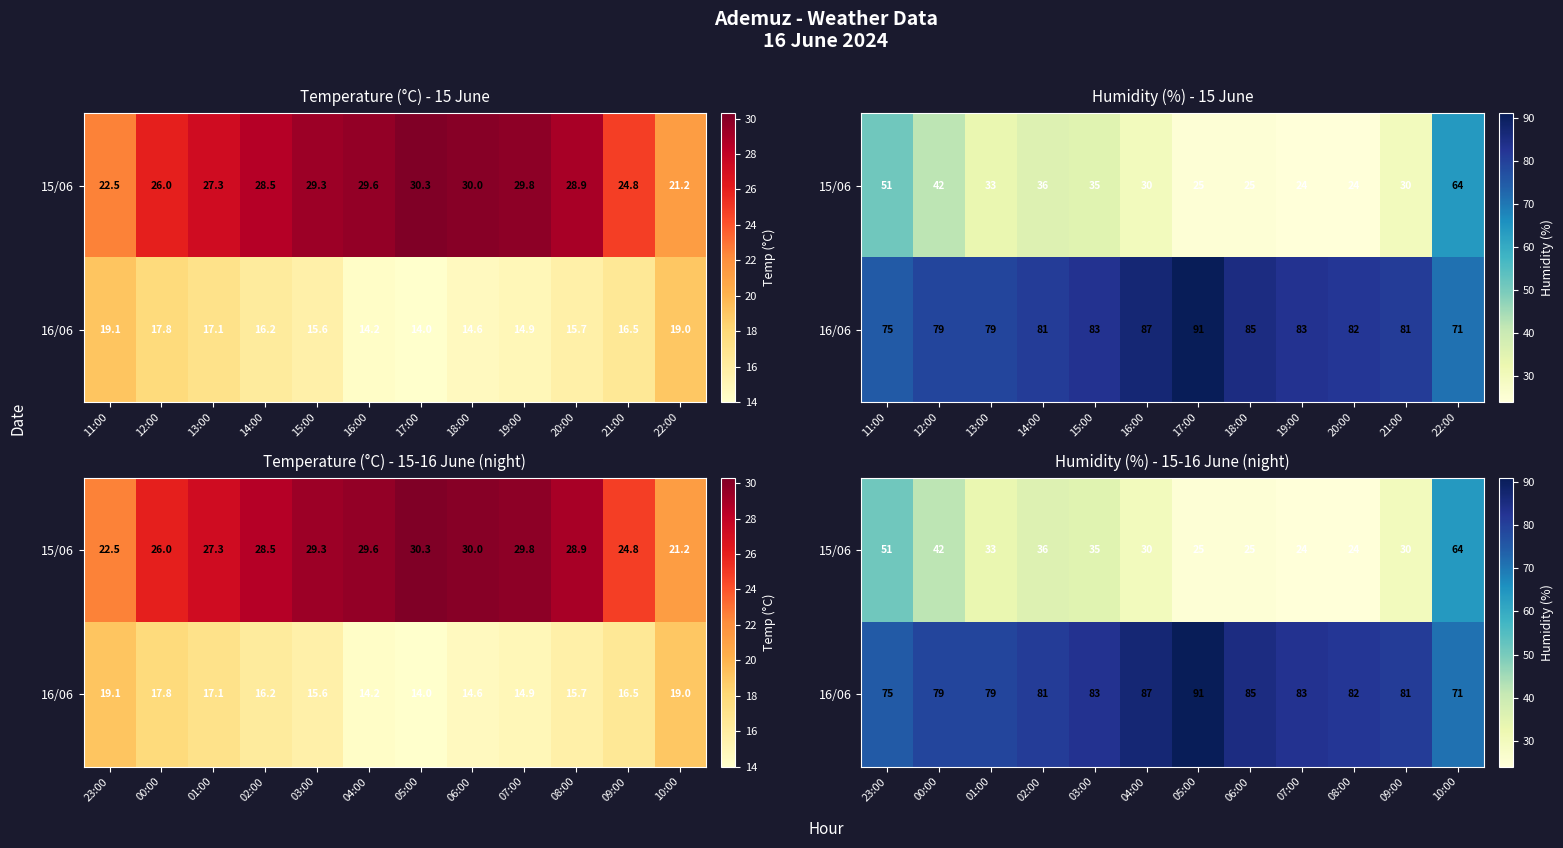

What is the spread (max minus min) of values at 08:00?

58